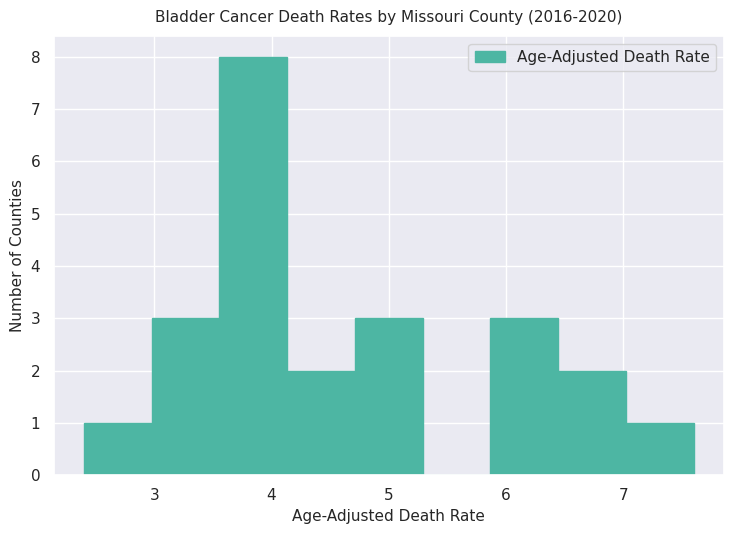

Reading left to right, transcribe this chart: for each bar, give the range it covers on the x-axis and its height. Neither the bar edges nor the heights are printed on the chart, so give them approximately, as read against the axes.

2.4 to 3.0: 1
3.0 to 3.6: 3
3.6 to 4.1: 8
4.1 to 4.7: 2
4.7 to 5.3: 3
5.3 to 5.9: 0
5.9 to 6.4: 3
6.4 to 7.0: 2
7.0 to 7.6: 1